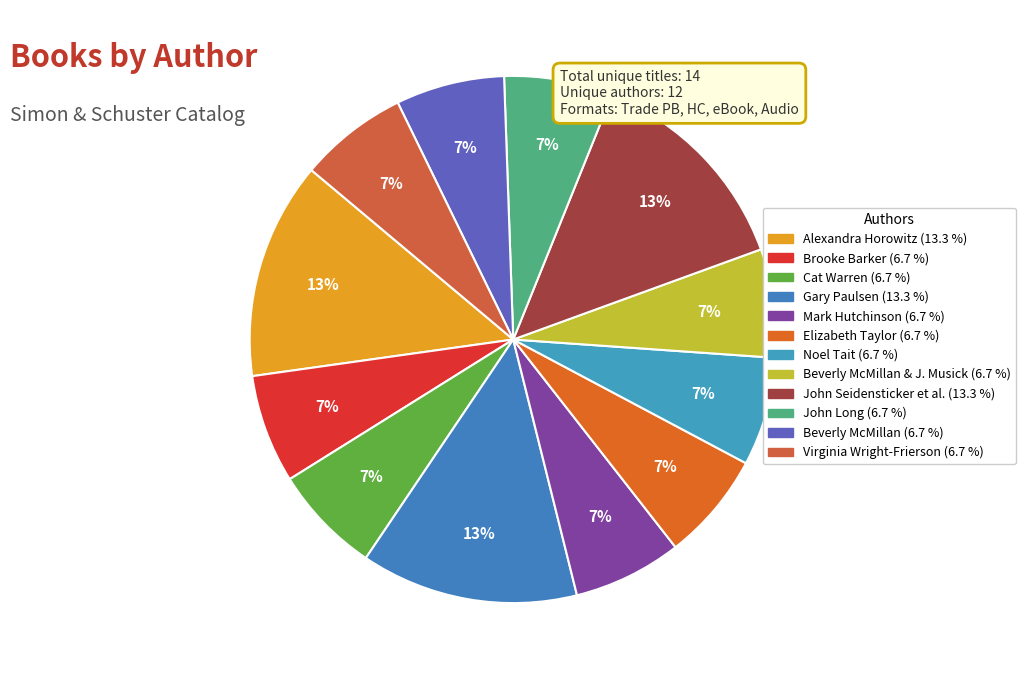

Is there any slice that represents more than half of the pie?

No